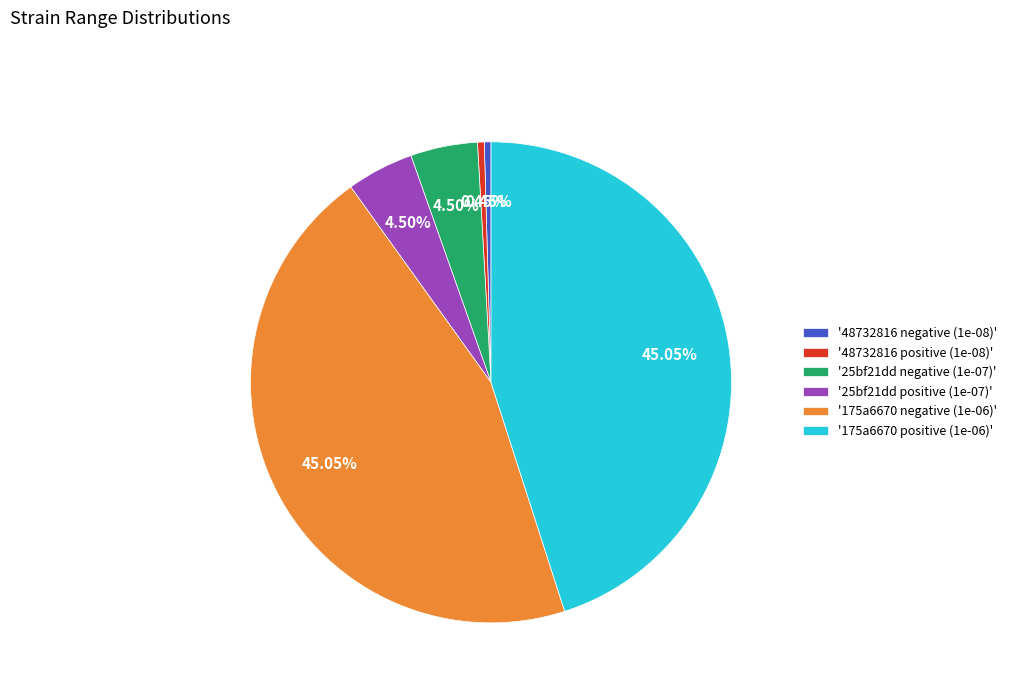

Between '175a6670 positive (1e-06)' and '25bf21dd positive (1e-07)', which is larger?

'175a6670 positive (1e-06)'